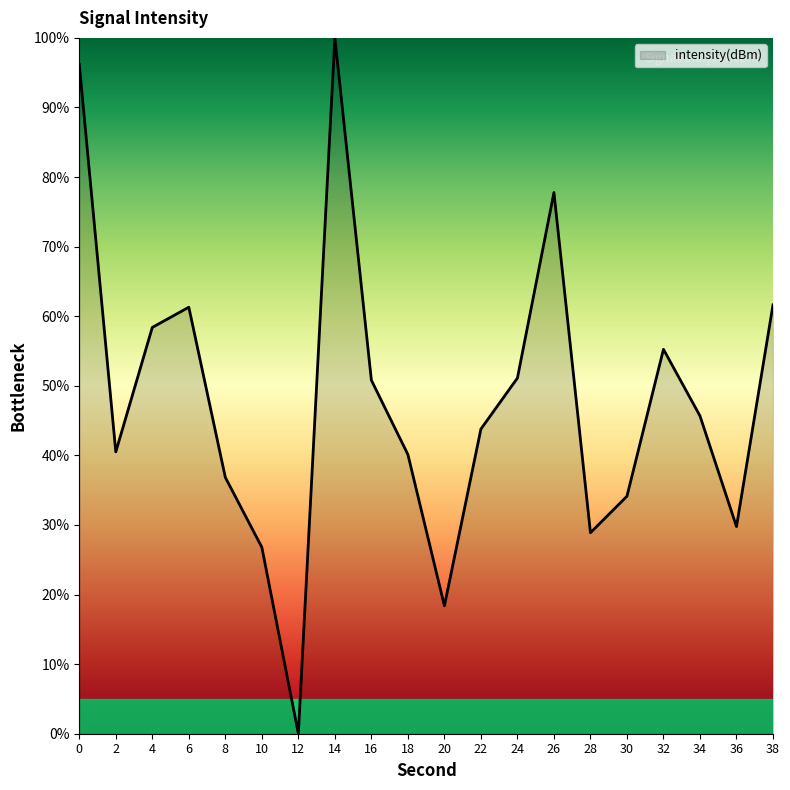

Which has a higher value, 2 or 30?

2